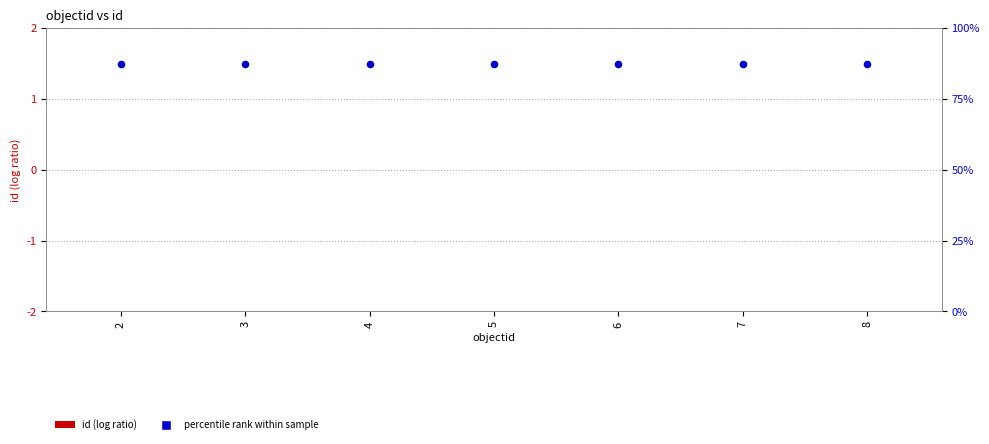

What are all the series names shown in the legend?

id, percentile rank